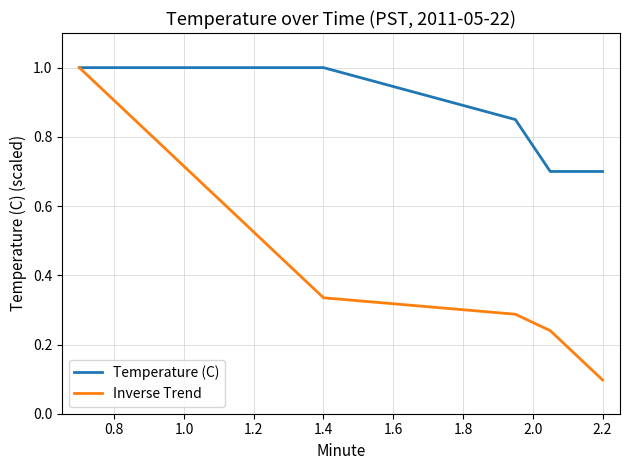

Which series has the largest range (max minus min)?

Inverse Trend